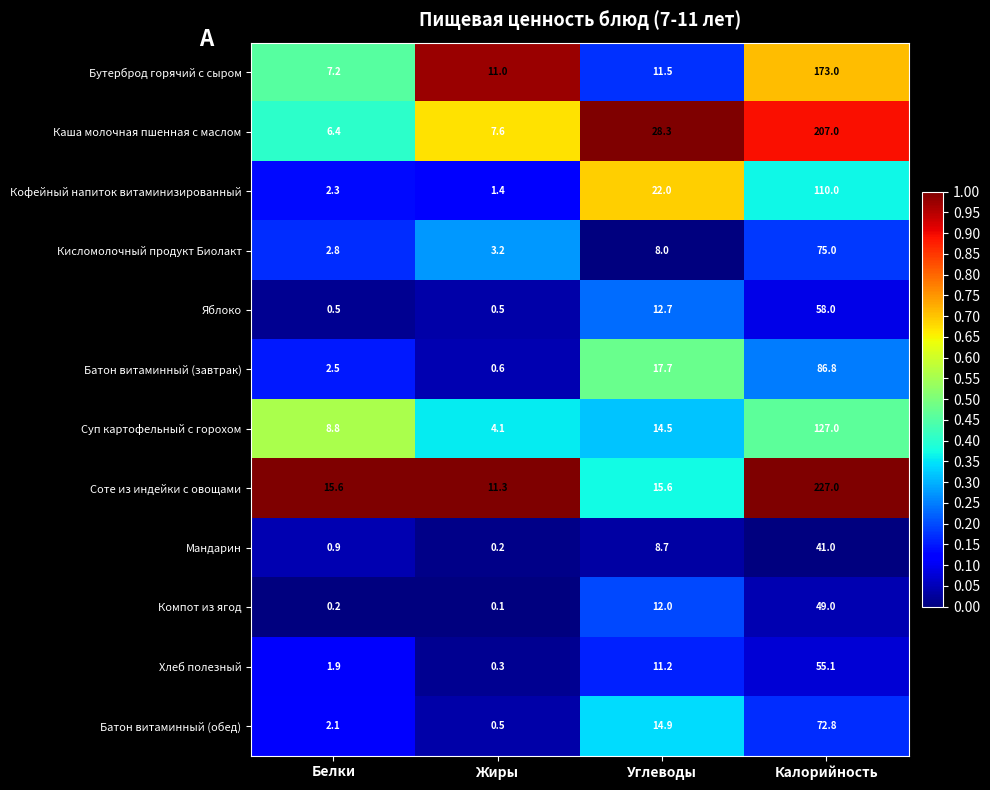

Which series has the largest range (max minus min)?

Соте из индейки с овощами